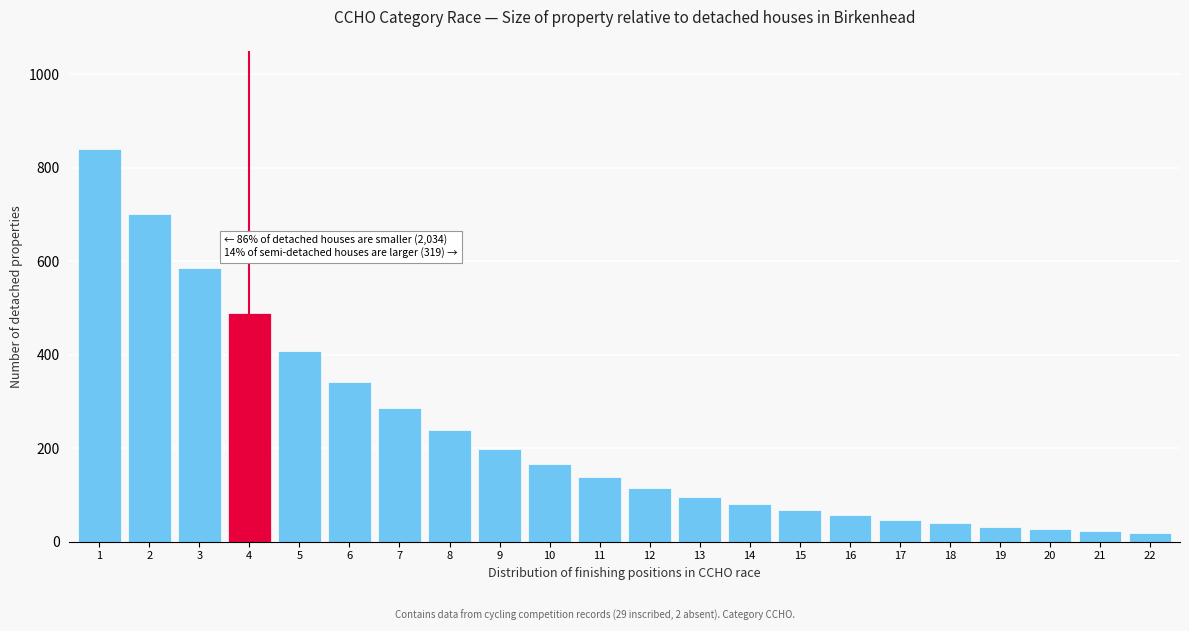

What is the greatest value displayed?

840